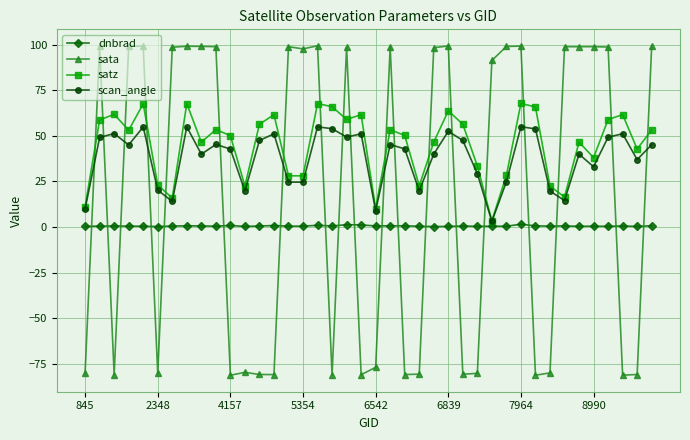

What is the minimum value shown in the chart?

-81.3